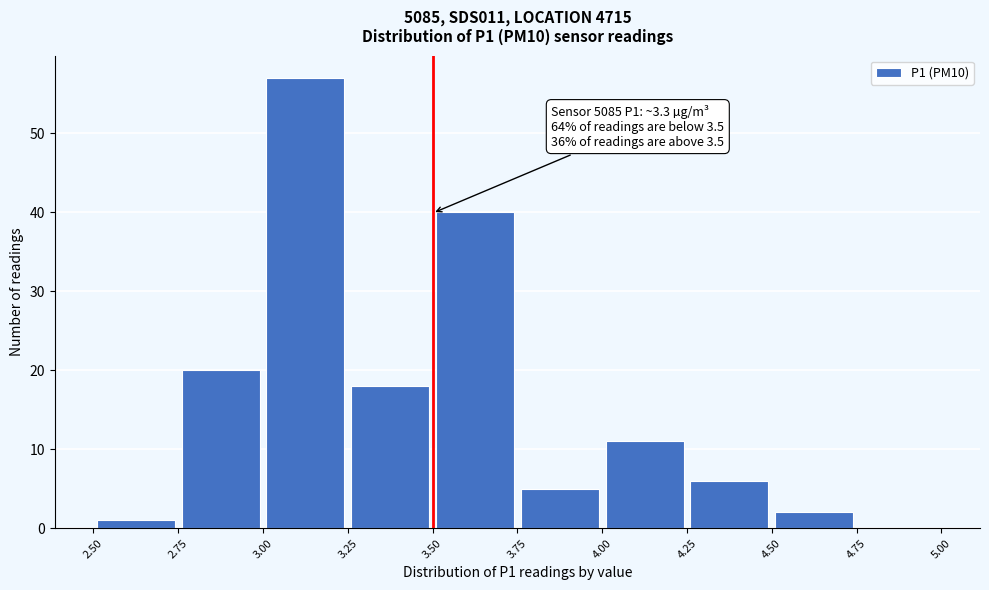

Over which range of the x-axis is the bar tallest?

3.00 to 3.25